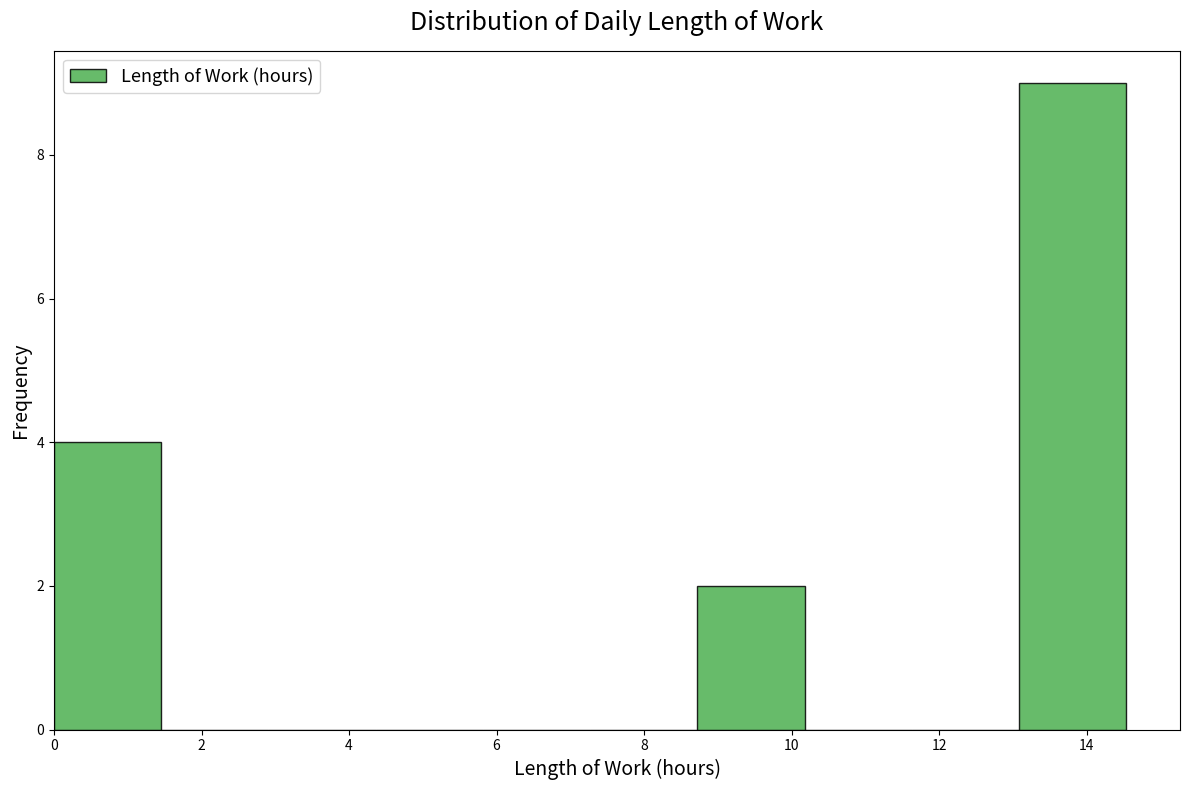

What is the height of the bar covering 8.8 to 10.2 on the x-axis? Neither the bar edges nor the heights are printed on the chart, so give them approximately, as read against the axes.

2